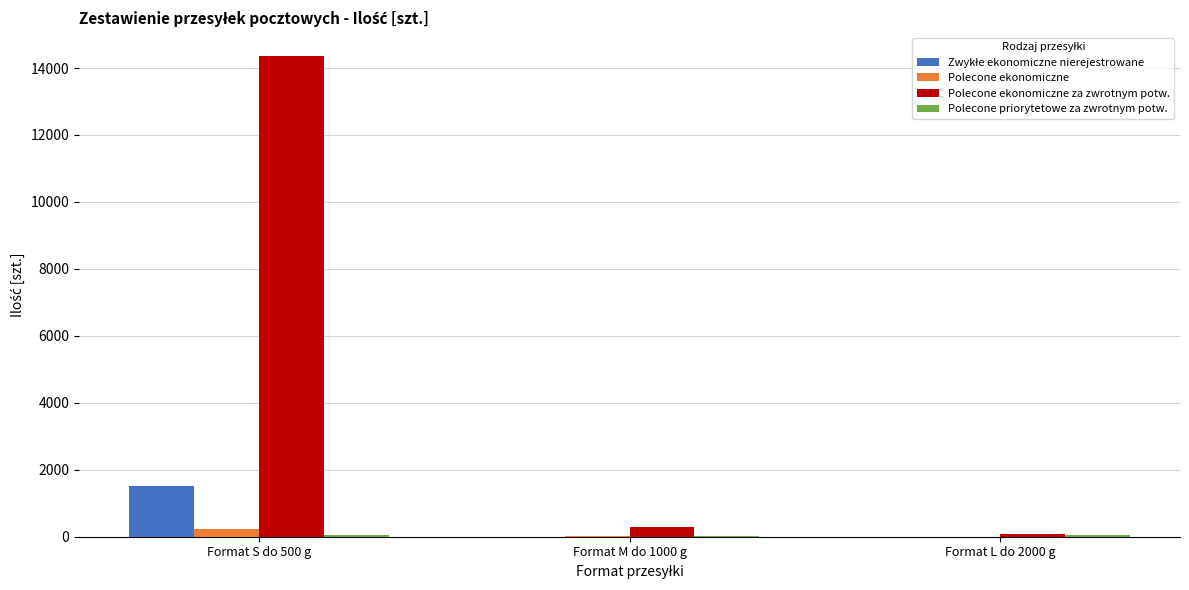

Which series has the largest total across all categories?

Polecone ekonomiczne za zwrotnym potw.